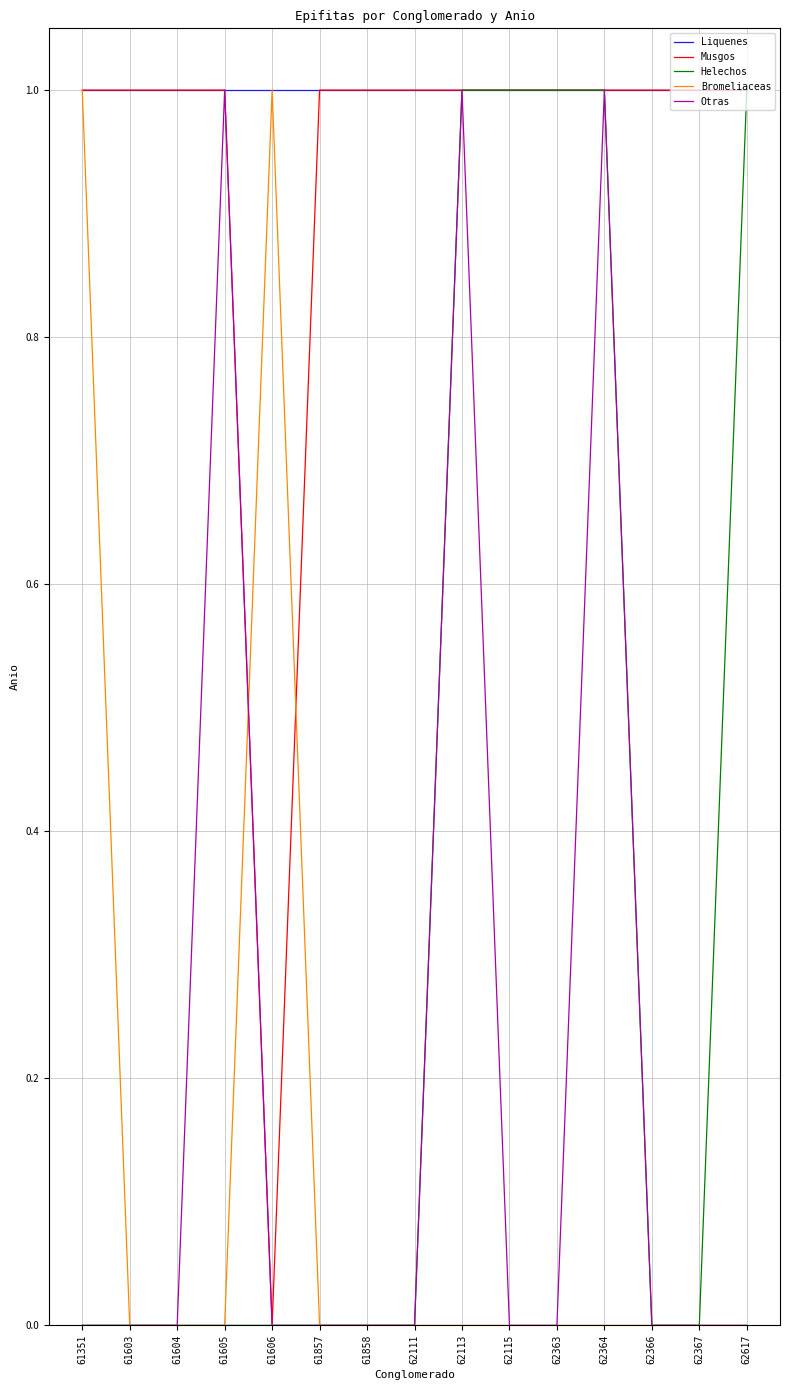

What is the total value across all series at 61351?

3